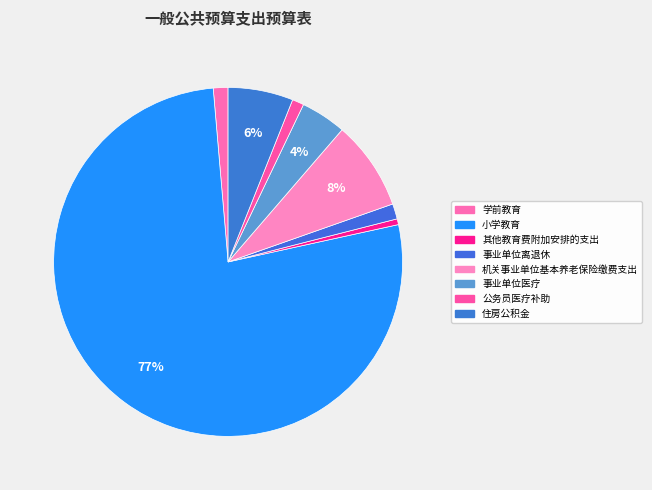

What percentage is the 住房公积金 slice, to the nearest percent?

6%